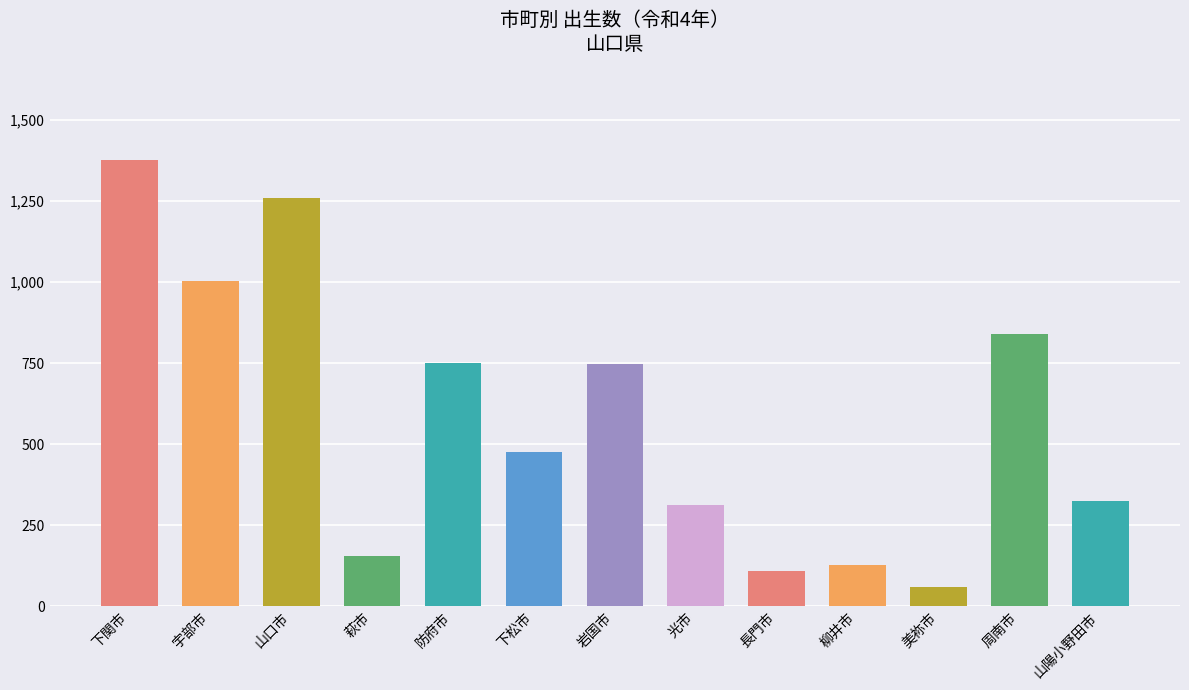

Count the number of categories in the chart.

13